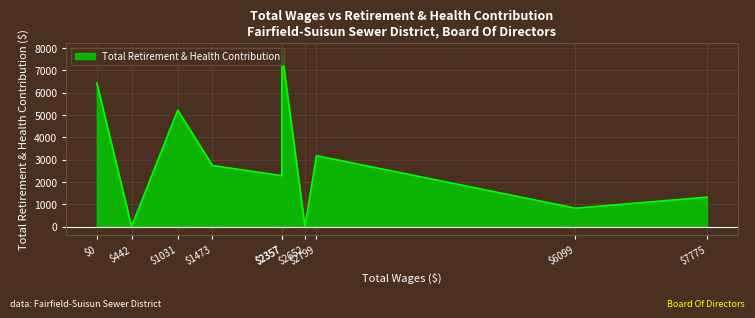

What is the maximum value shown in the chart?

7847